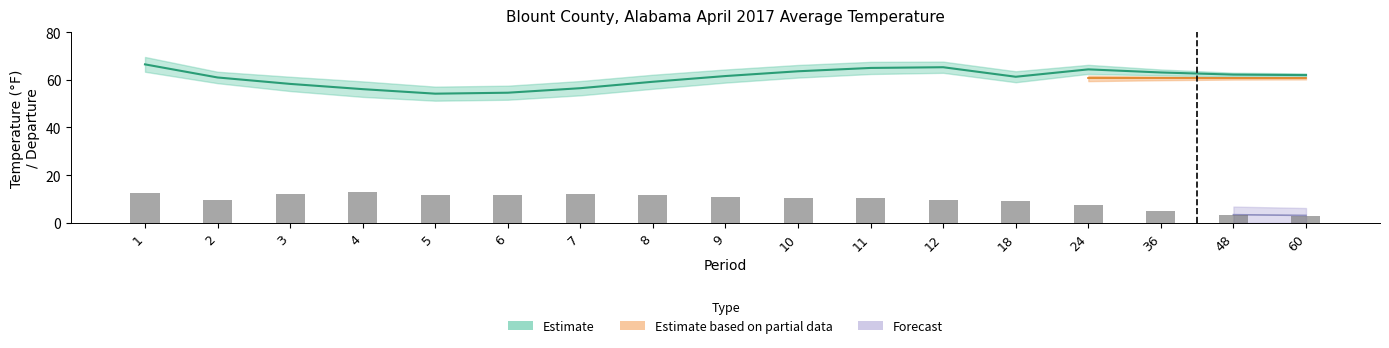

At which category does the chart reach its minimum across all series?

60